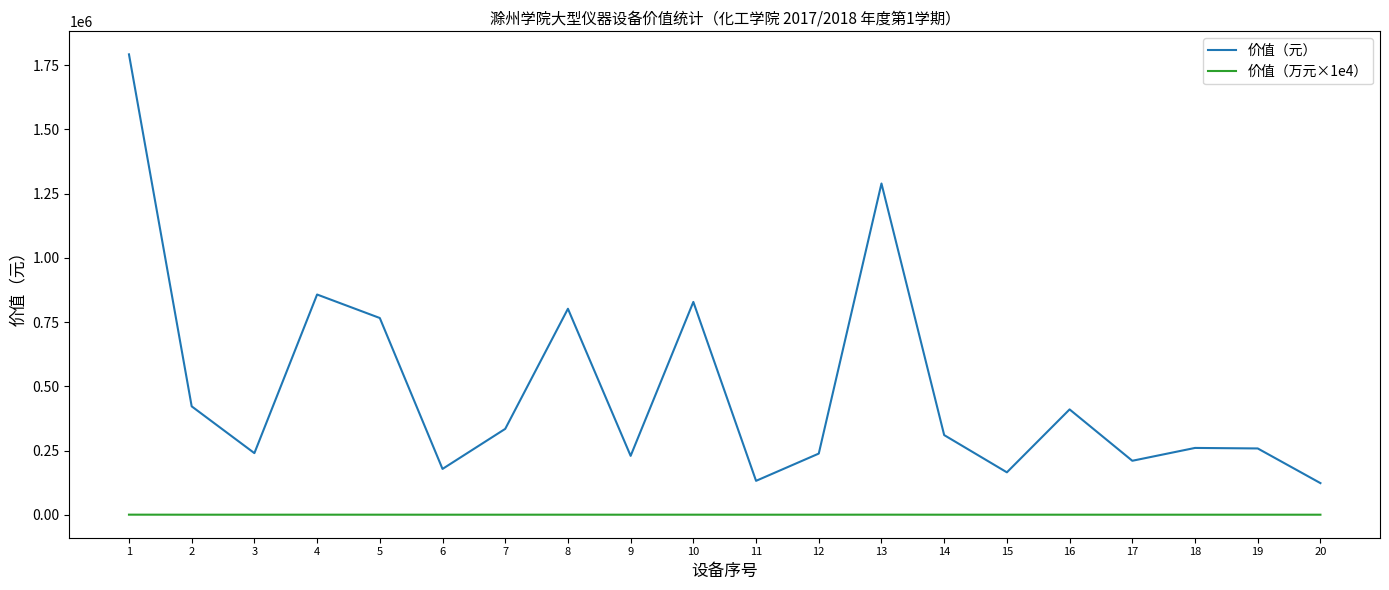

What is the sum of the 价值（万元×1e4） values at 16 and 12?

64.8